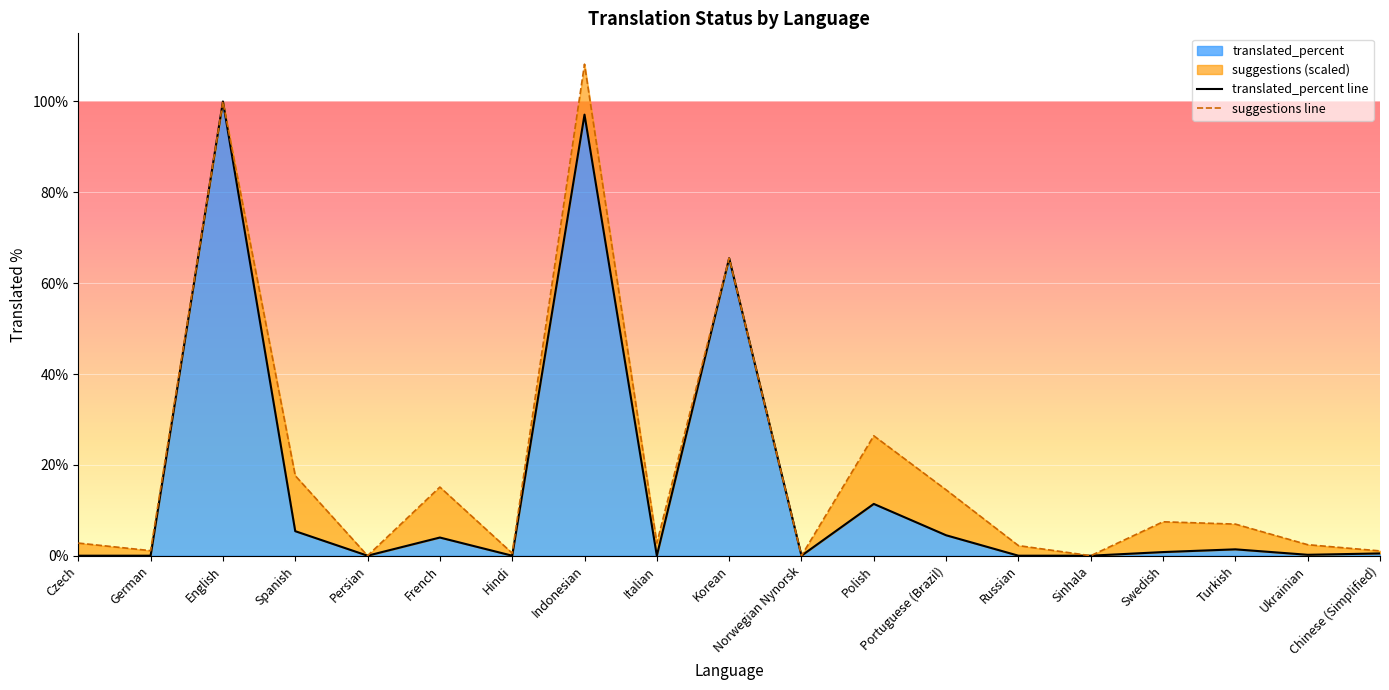

What is the sum of the translated_percent line values at Persian and Ukrainian?

0.2